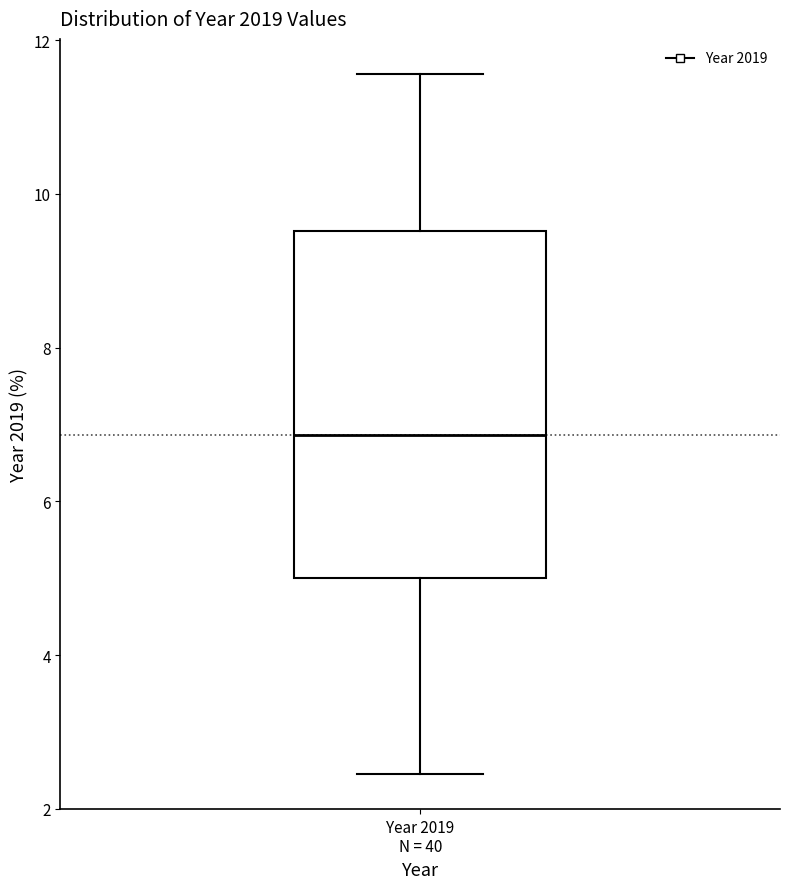

Transcribe this box plot: give where the median line is, the range the box spans, and where the two whiskers end, as read against the y-axis. The values are not printed on the chart, so give them approximately, as read against the axis.

median 6.8, box 5.0 to 9.6, whiskers 2.4 to 11.6